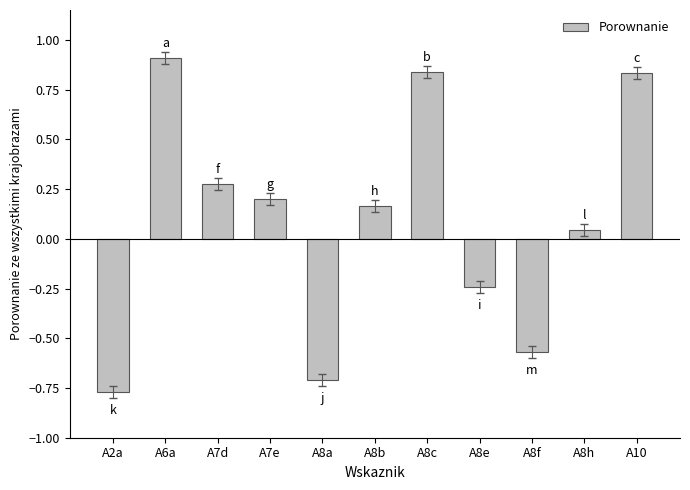

What is the change in value from A7e to A10?

+0.6